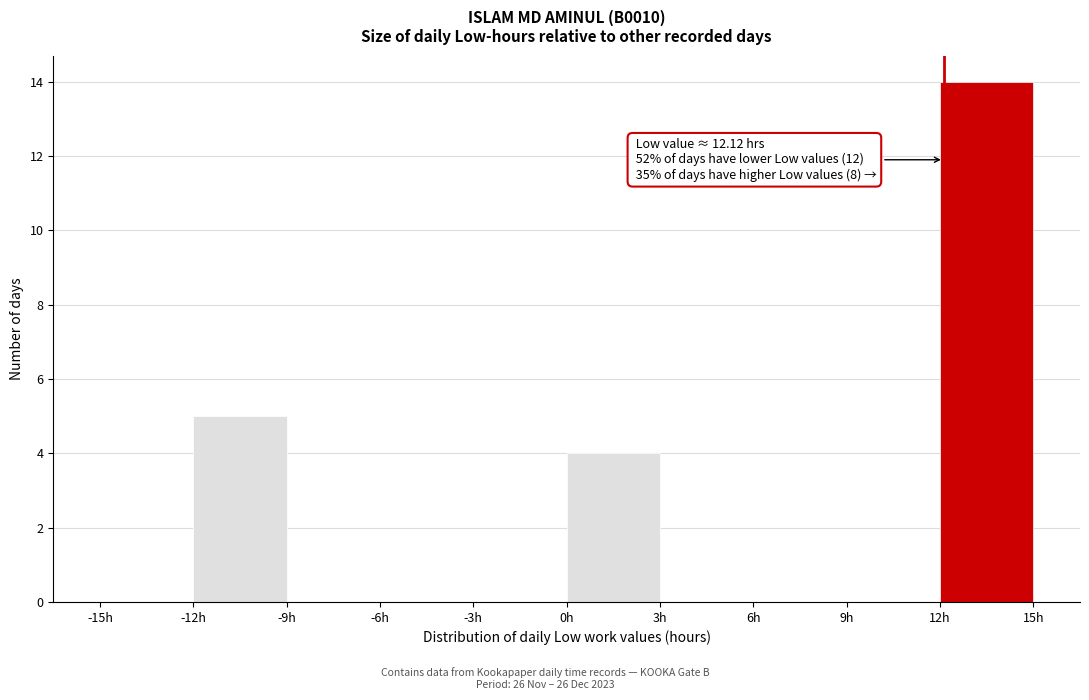

Which range on the x-axis has the tallest bar?

12 to 15